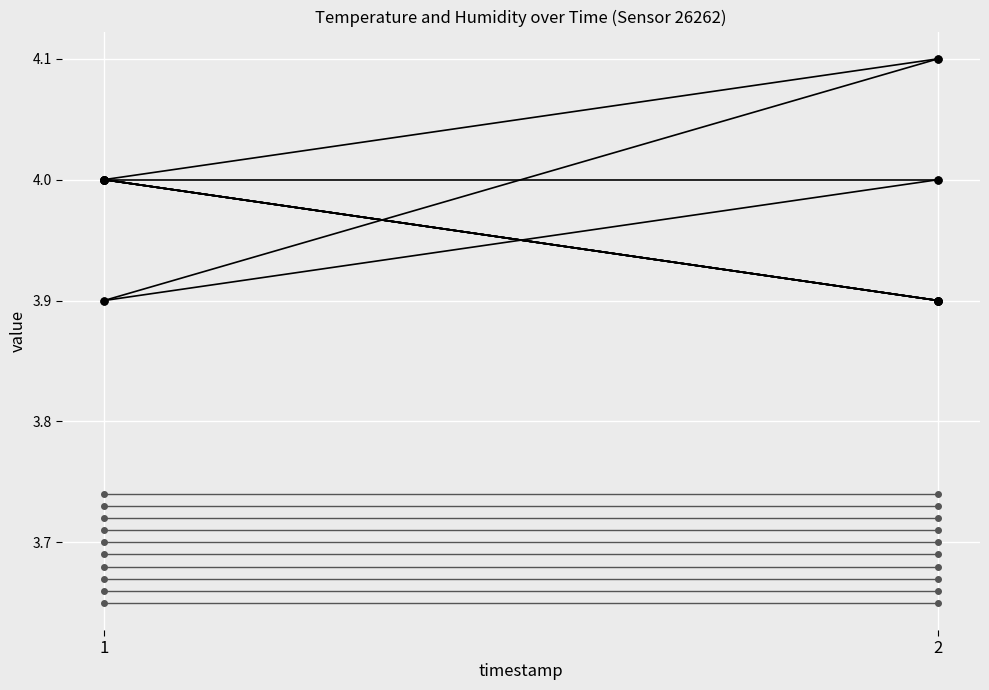

Which series has the widest spread of values?

temperature